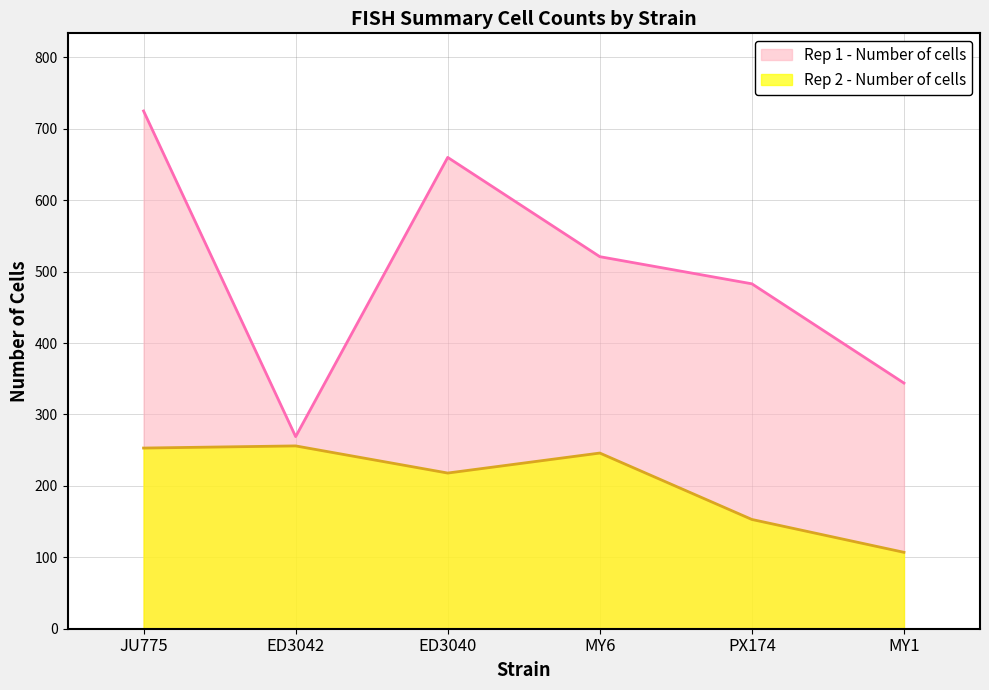

How many lines are shown in the chart?

2